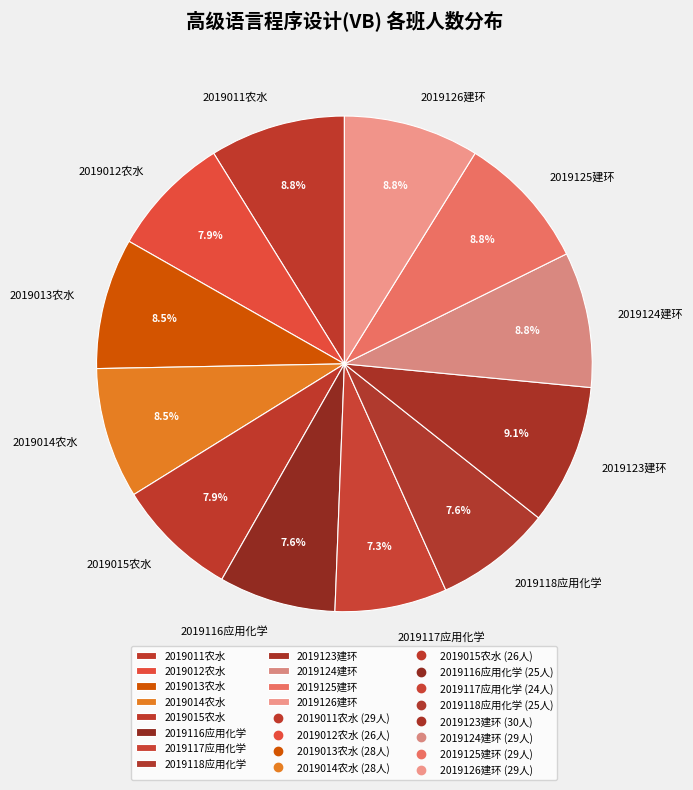

The 2019012农水 slice represents 8% of the pie. True or false?

True